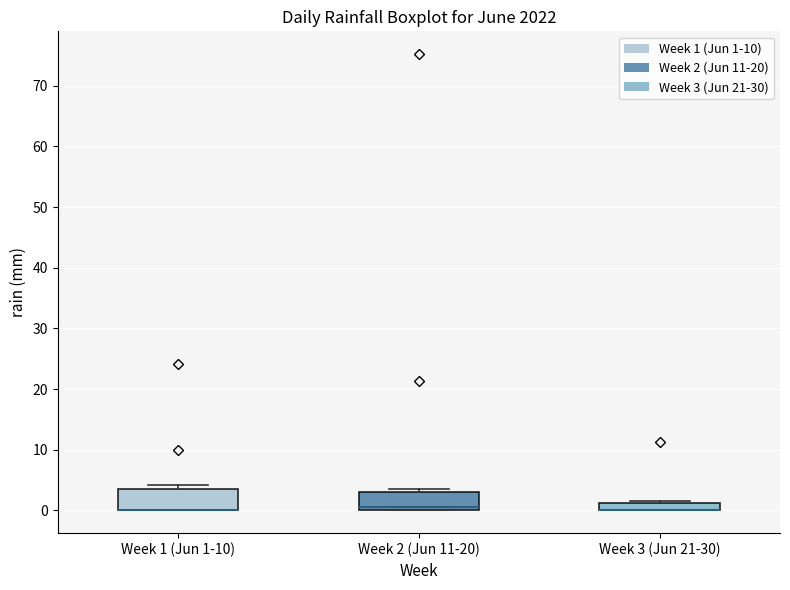

Where is the lower edge of the box for Week 3 (Jun 21-30) on the y-axis? The values are not printed on the chart, so give them approximately, as read against the axis.

0